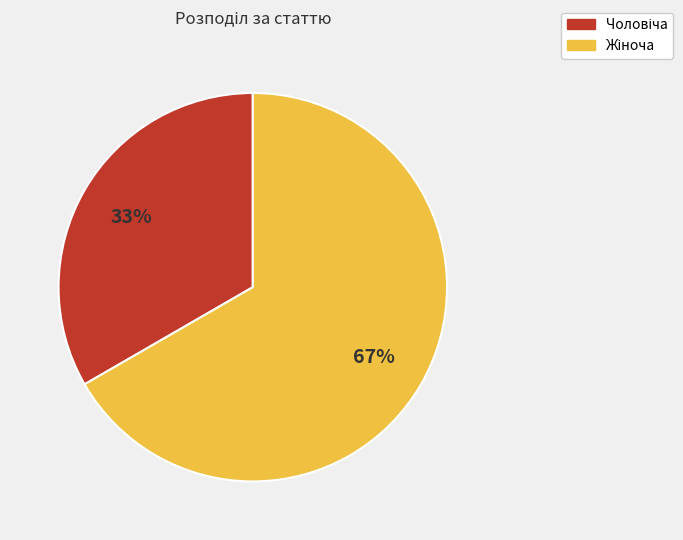

To the nearest percent, what is the average slice percentage?

50%